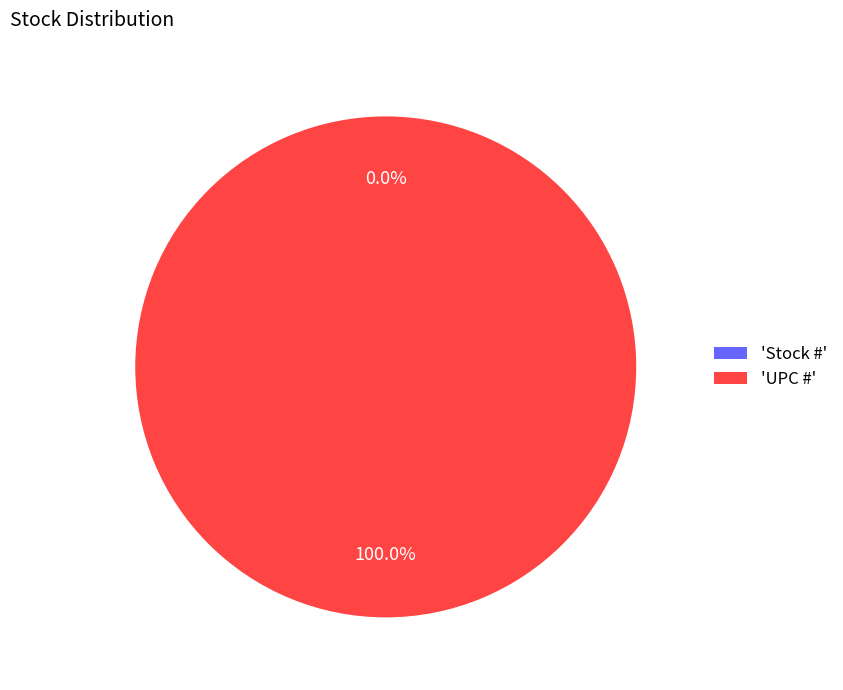

What is the largest slice in the pie chart?

UPC #